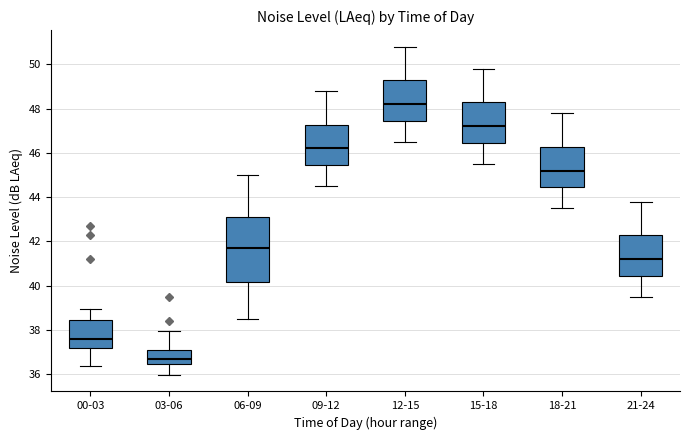

Comparing the boxes themselves (not the whiskers), which one is the tallest?

06-09